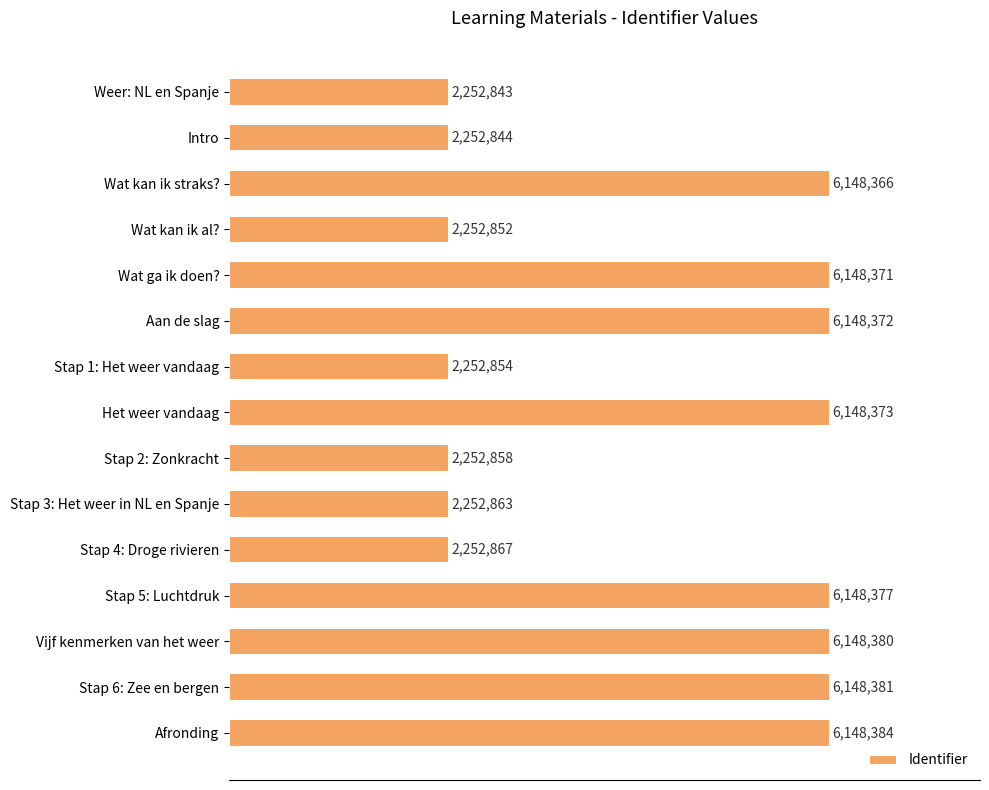

What is the average value?

4330466